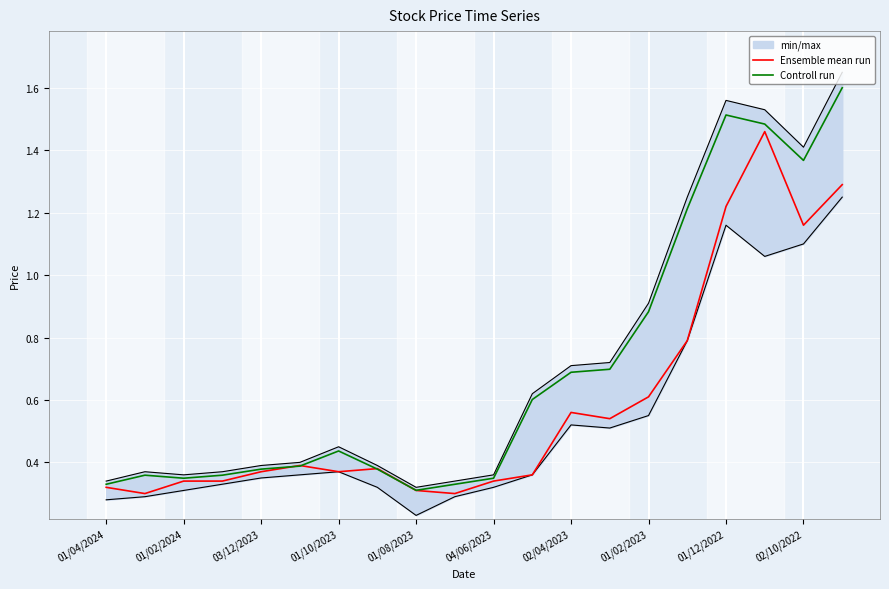

The Controll run series shows 0.4 at 01/12/2022. True or false?

False